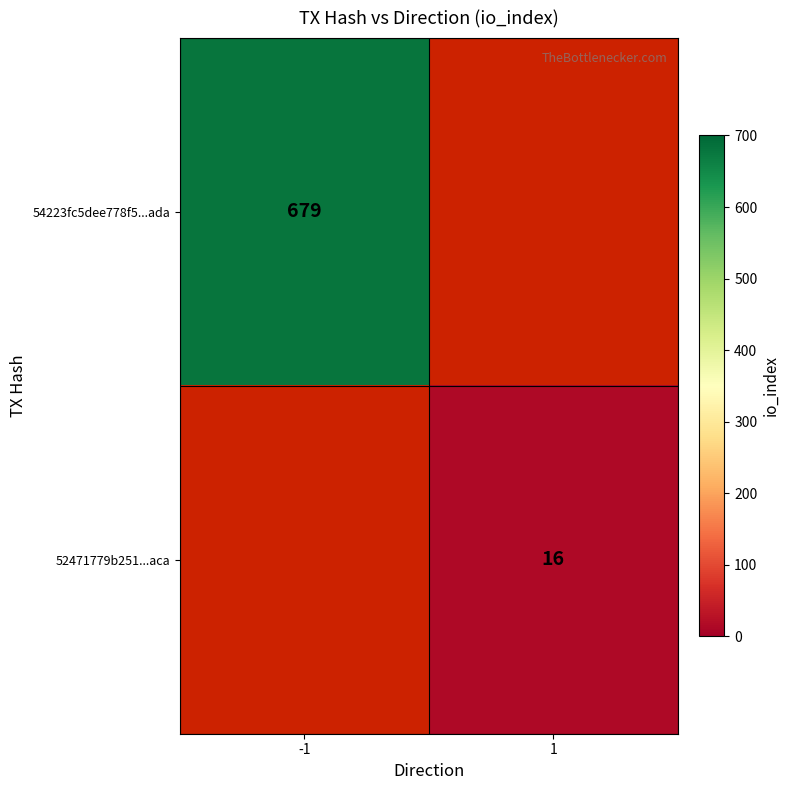

True or false: 52471779b251...aca has a value of 16 at 1.

True